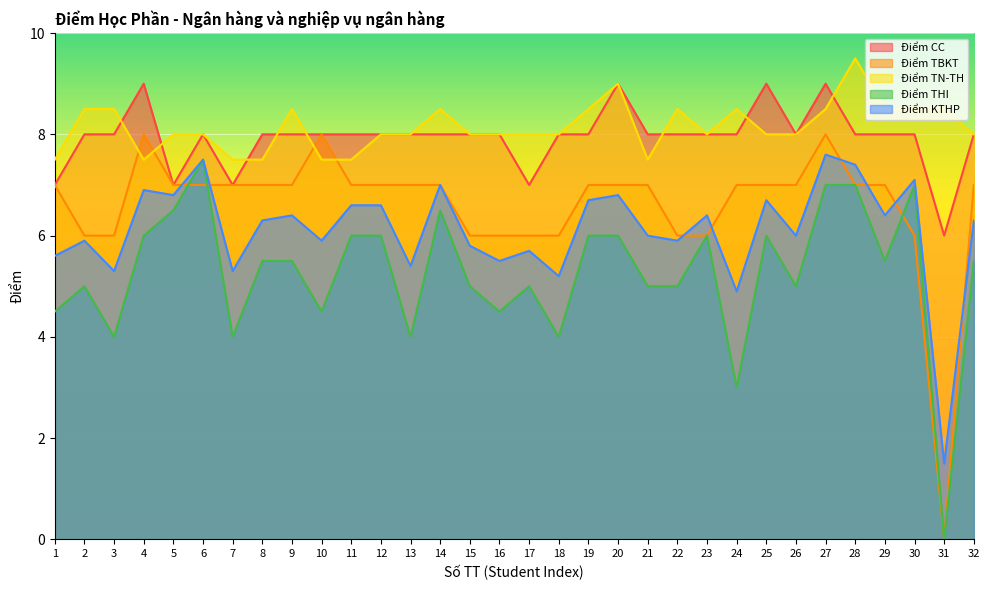

List the labels in order of Điểm TBKT value, smallest first.

31, 2, 3, 15, 16, 17, 18, 22, 23, 30, 1, 5, 6, 7, 8, 9, 11, 12, 13, 14, 19, 20, 21, 24, 25, 26, 28, 29, 32, 4, 10, 27